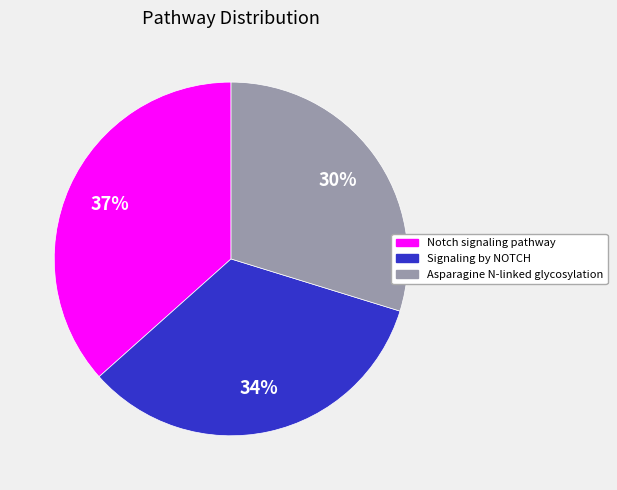

Between Notch signaling pathway and Signaling by NOTCH, which is larger?

Notch signaling pathway